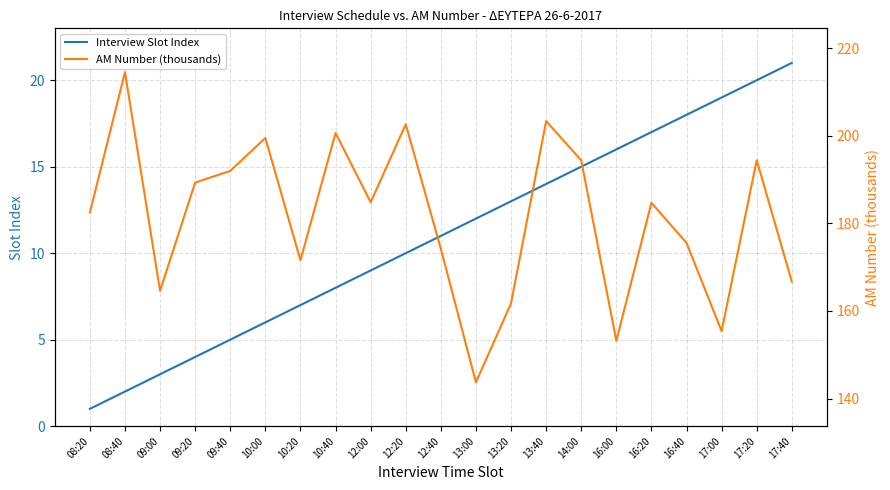

True or false: AM Number (thousands) and Interview Slot Index cross at least once.

False